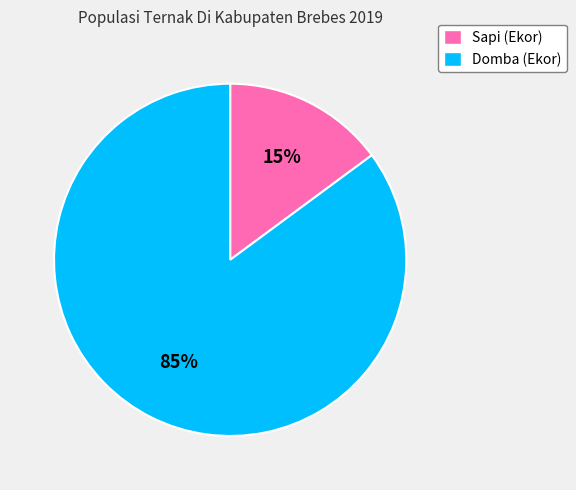

Does Sapi (Ekor) represent more than half of the total?

No